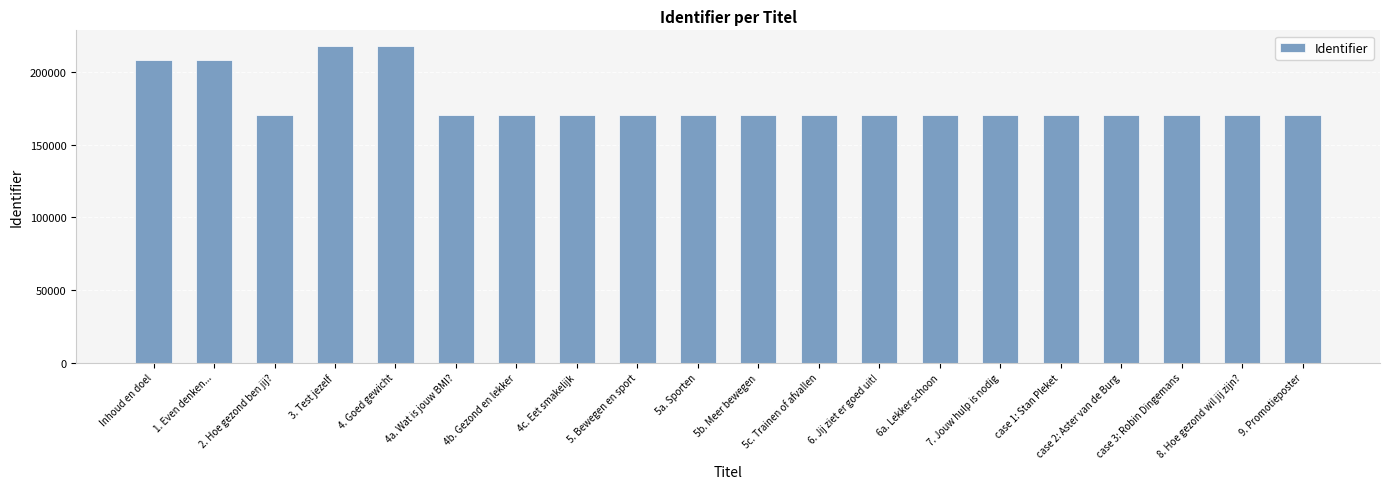

What is the change in value from 6. Jij ziet er goed uit! to case 1: Stan Pleket?

+3